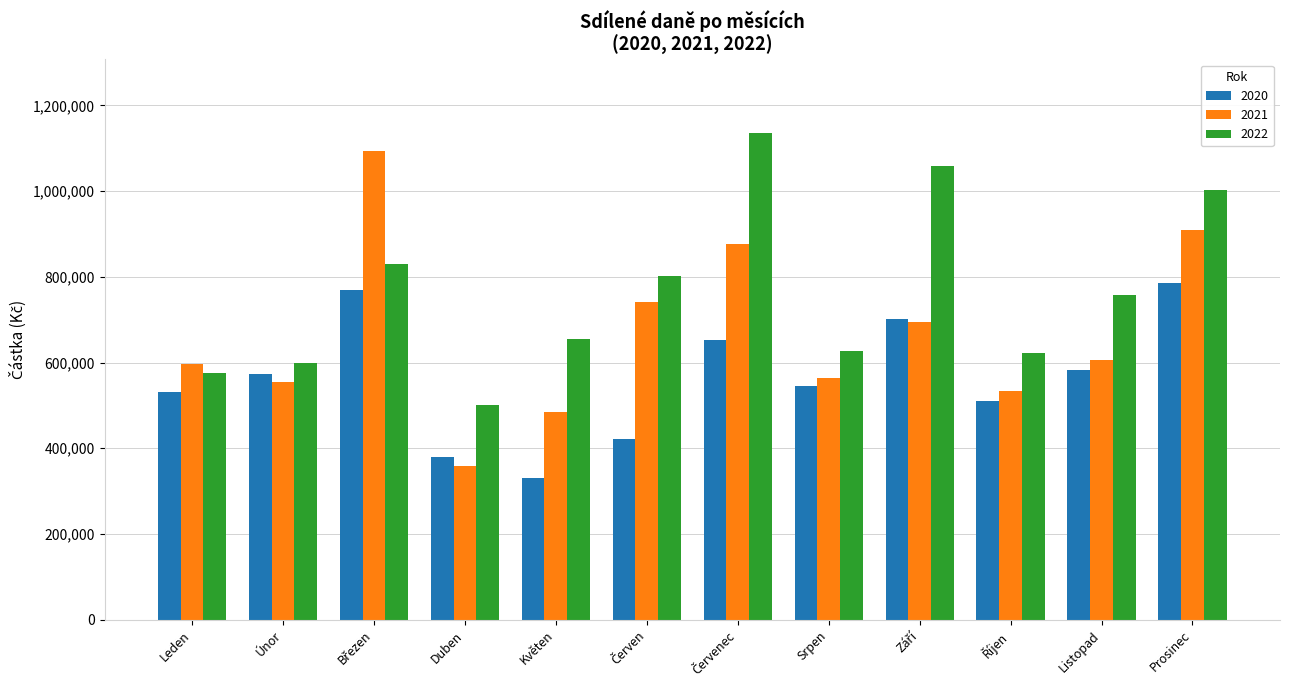

What is the difference between the highest and lowest values at Srpen?

83178.2